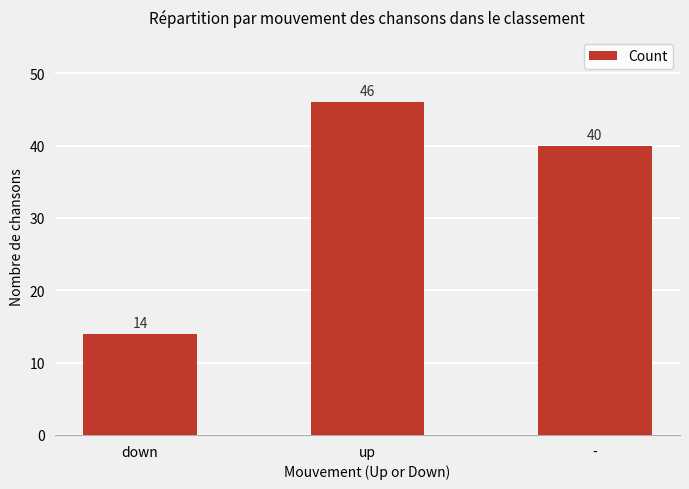

Rank the categories by value from highest to lowest.

up, -, down